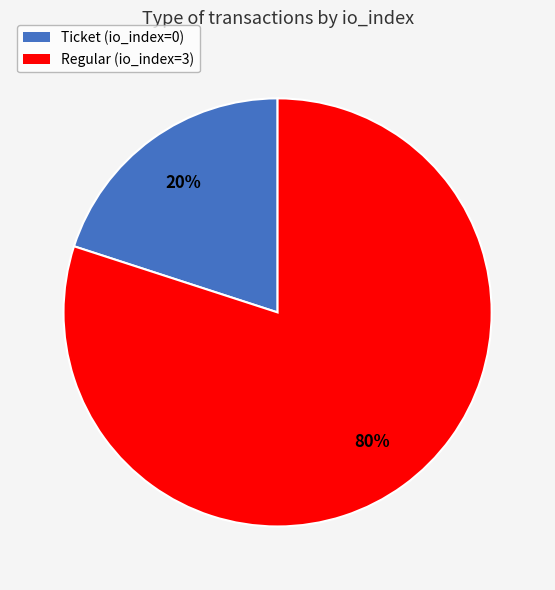

To the nearest percent, what is the difference between the Regular (io_index=3) and Ticket (io_index=0) slice percentages?

60%